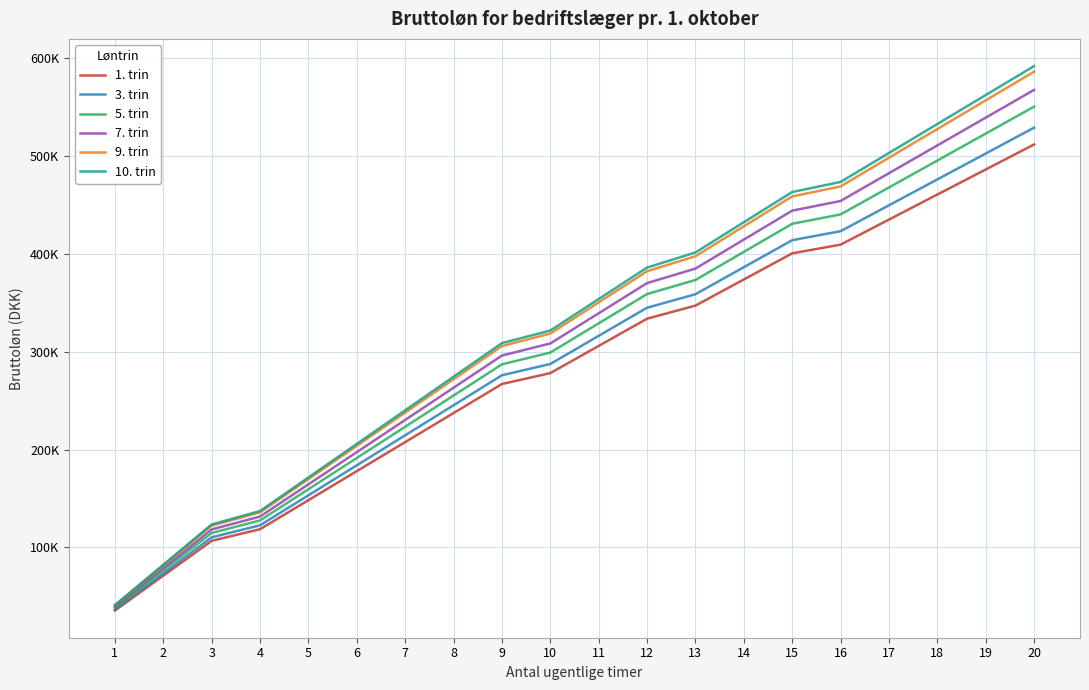

True or false: 1. trin has more than 2 points higher than both neighbors.

False